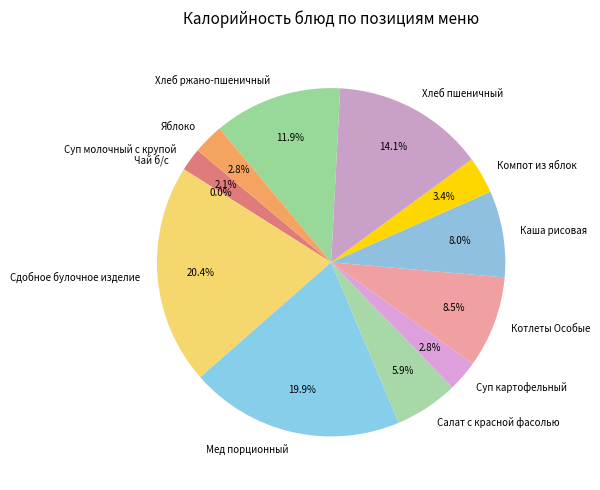

What is the largest slice in the pie chart?

Сдобное булочное изделие